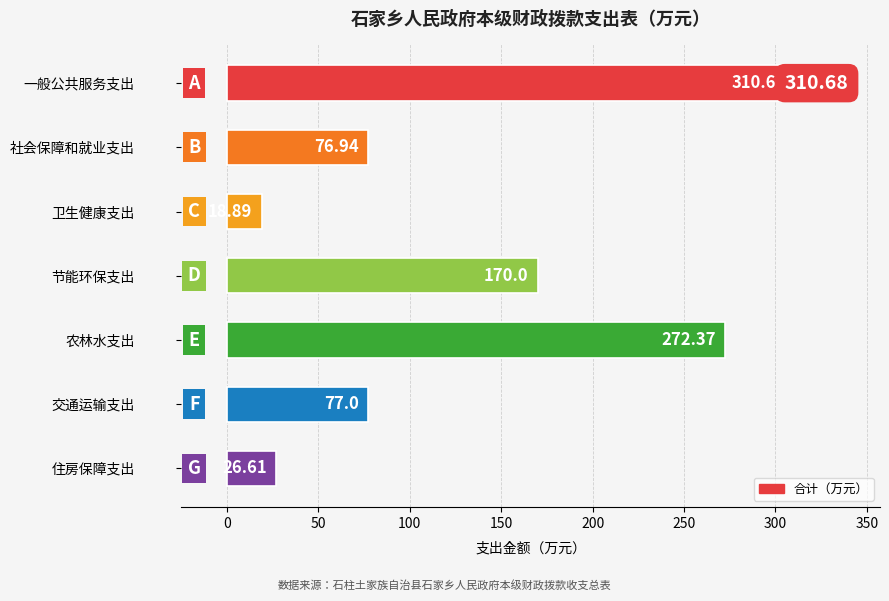

What is the label of the 5th bar from the bottom?

卫生健康支出